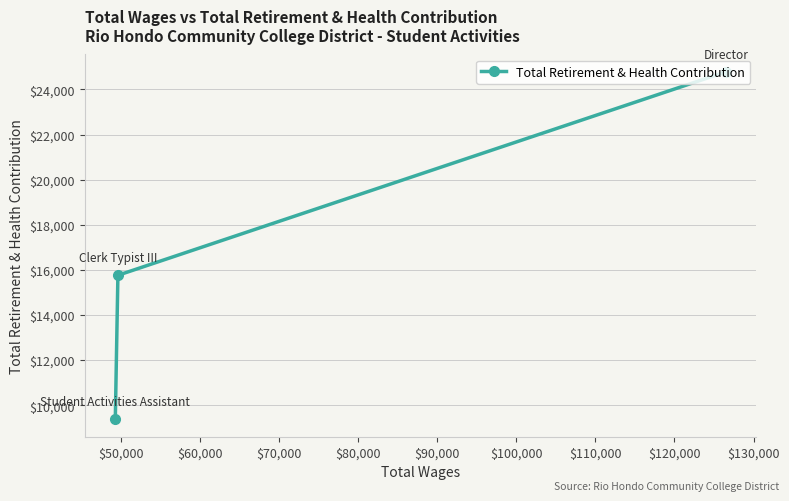

How many values are between 9374 and 24779?

3